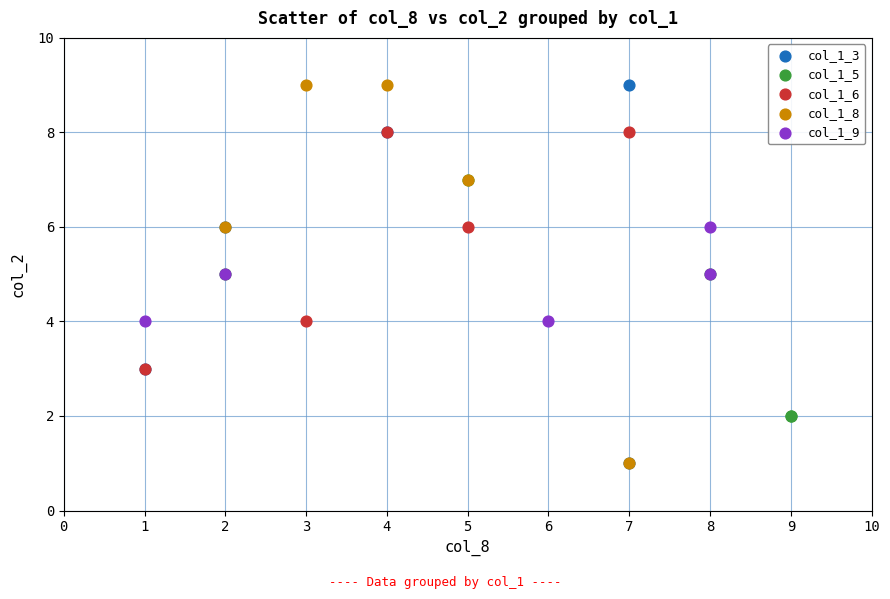

What are all the series names shown in the legend?

col_1_3, col_1_5, col_1_6, col_1_8, col_1_9